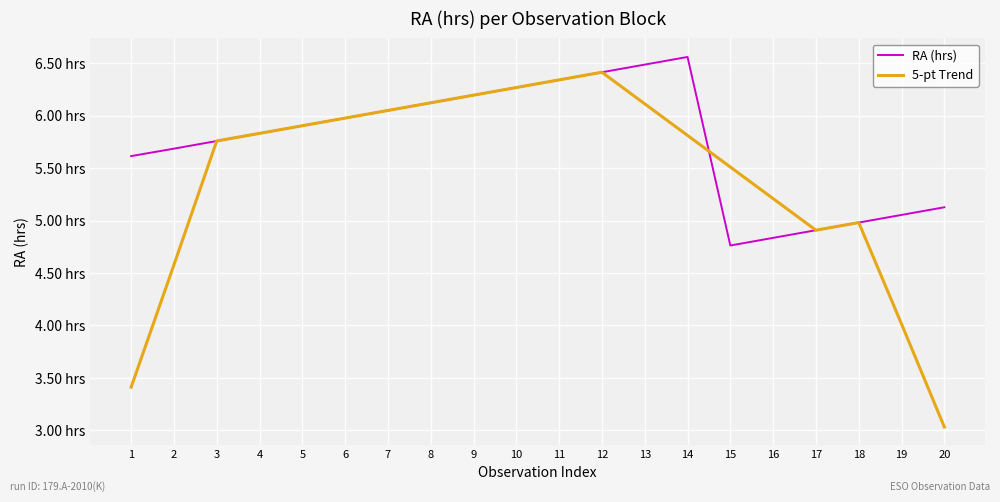

At how many categories does at least one series exceed 4?

20